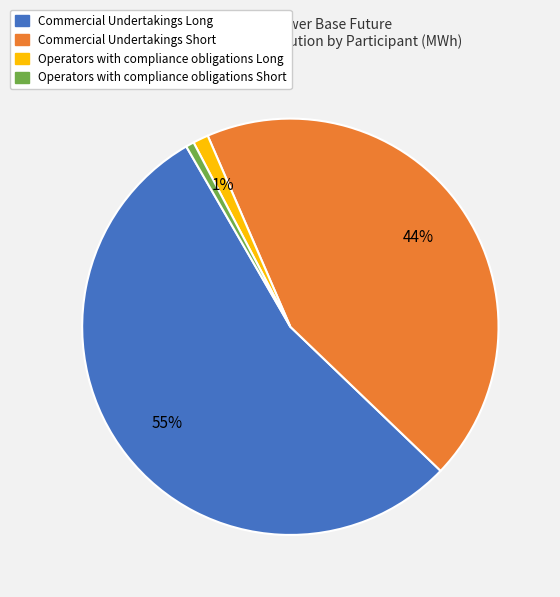

Which slice is the largest?

Commercial Undertakings Long